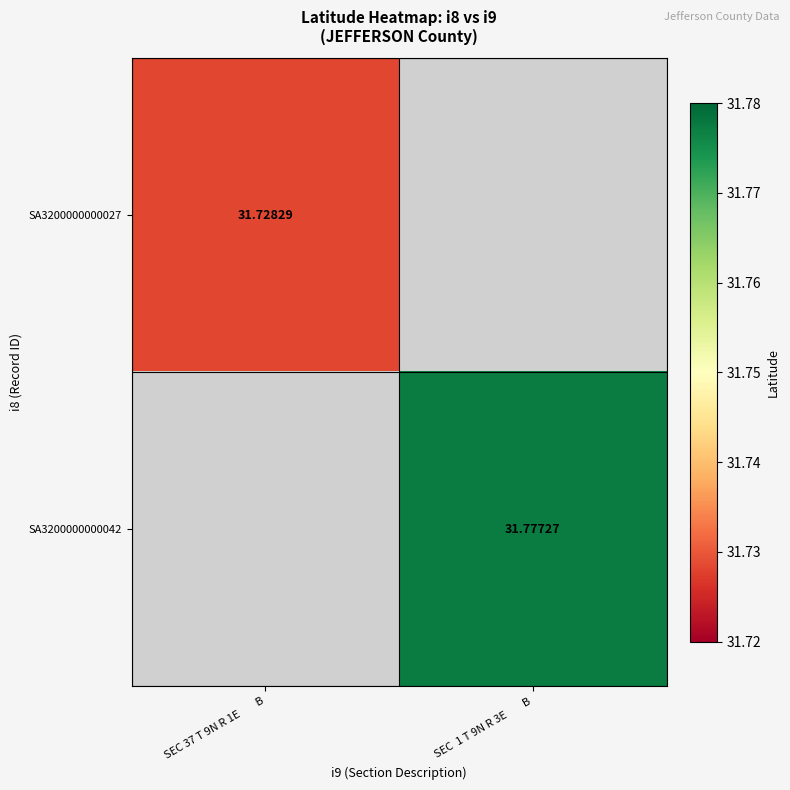

What is the lowest value of the SA3200000000027 series?

31.7